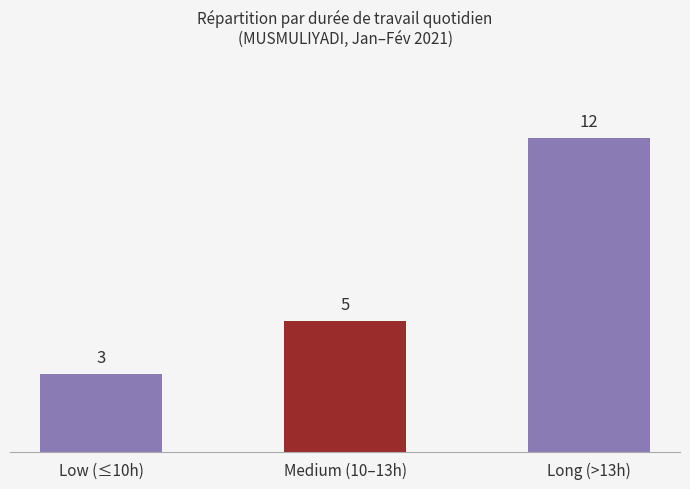

What is the label of the 3rd bar from the right?

Low (≤10h)